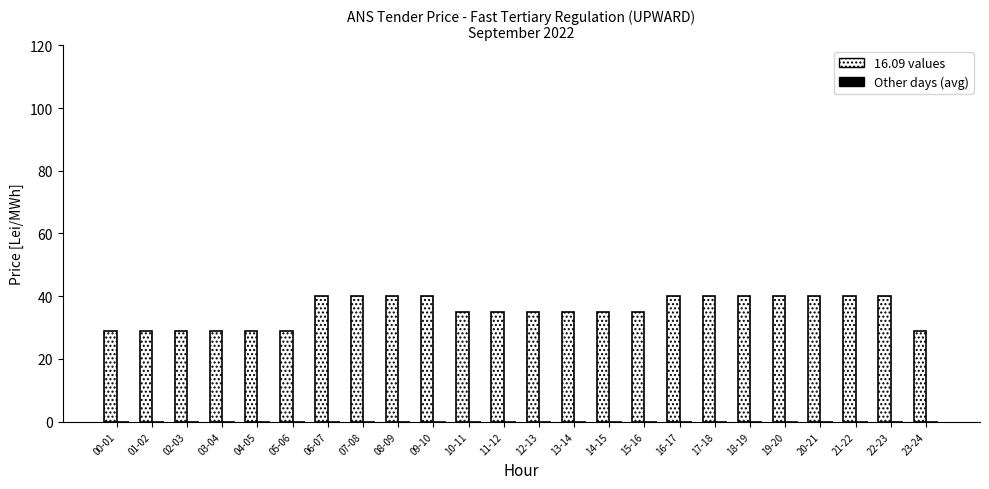

How many bars are there in total?

24